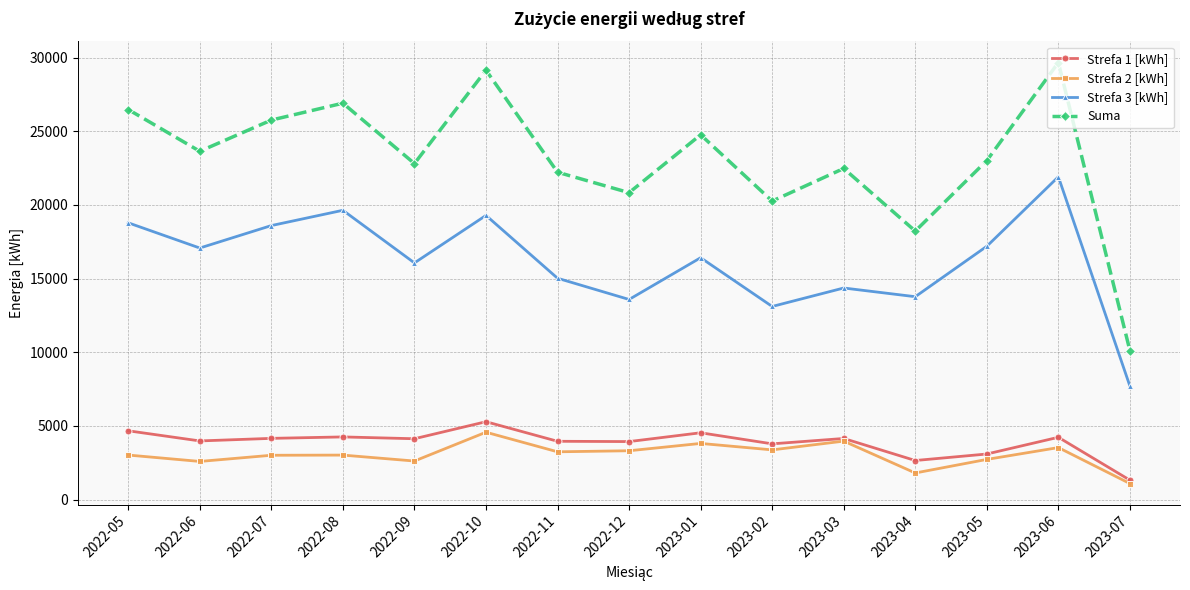

Rank the series at 2022-06 from lowest to highest value.

Strefa 2 [kWh], Strefa 1 [kWh], Strefa 3 [kWh], Suma